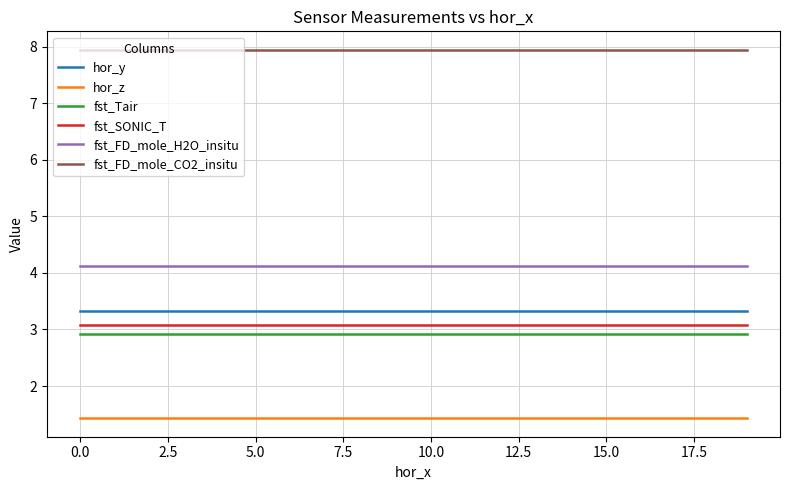

True or false: fst_FD_mole_H2O_insitu and fst_Tair intersect in this chart.

False